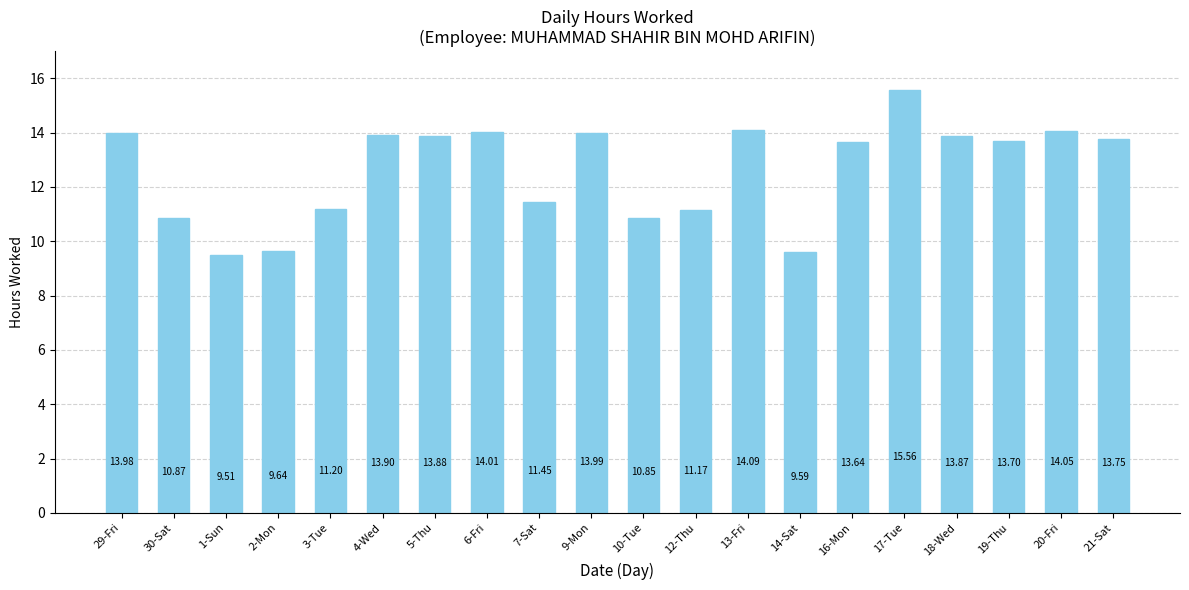

List the labels in order of value, smallest first.

1-Sun, 14-Sat, 2-Mon, 10-Tue, 30-Sat, 12-Thu, 3-Tue, 7-Sat, 16-Mon, 19-Thu, 21-Sat, 18-Wed, 5-Thu, 4-Wed, 29-Fri, 9-Mon, 6-Fri, 20-Fri, 13-Fri, 17-Tue